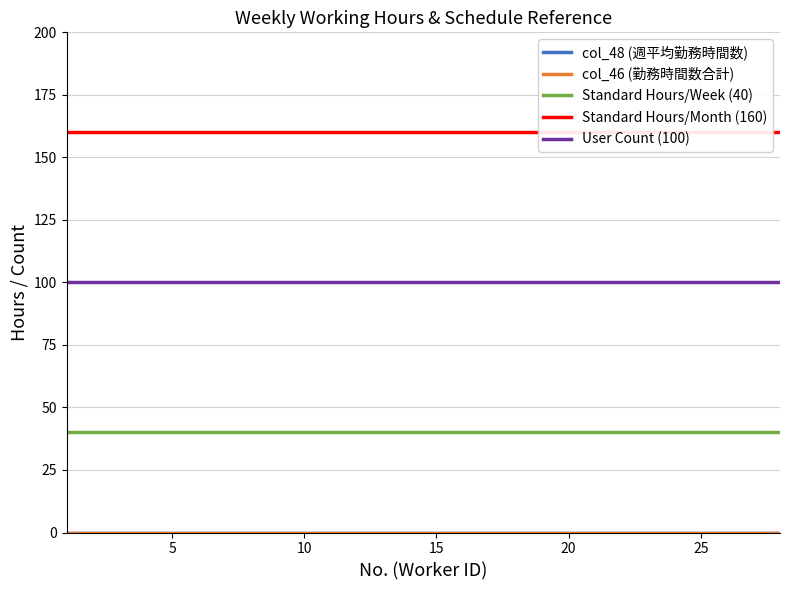

Reading left to right, list all the values displayed in this chart.

col_48 (週平均勤務時間数): 0	0	0	0	0	0	0	0	0	0	0	0	0	0	0	0	0	0	0	0	0	0	0	0	0	0	0	0
col_46 (勤務時間数合計): 0	0	0	0	0	0	0	0	0	0	0	0	0	0	0	0	0	0	0	0	0	0	0	0	0	0	0	0
Standard Hours/Week (40): 40	40	40	40	40	40	40	40	40	40	40	40	40	40	40	40	40	40	40	40	40	40	40	40	40	40	40	40
Standard Hours/Month (160): 160	160	160	160	160	160	160	160	160	160	160	160	160	160	160	160	160	160	160	160	160	160	160	160	160	160	160	160
User Count (100): 100	100	100	100	100	100	100	100	100	100	100	100	100	100	100	100	100	100	100	100	100	100	100	100	100	100	100	100